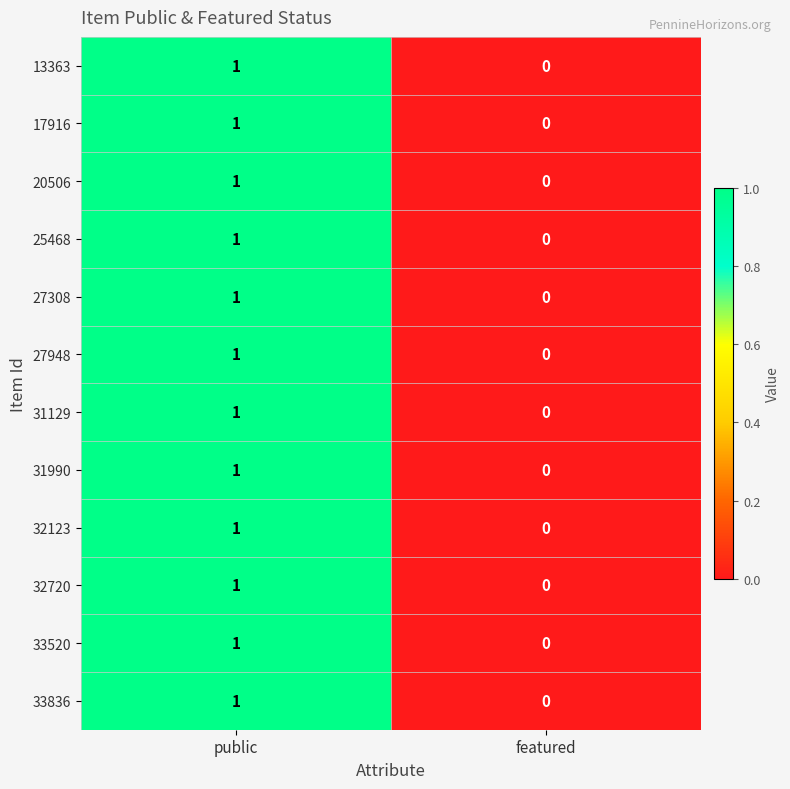

At which label does 20506 reach its minimum?

featured